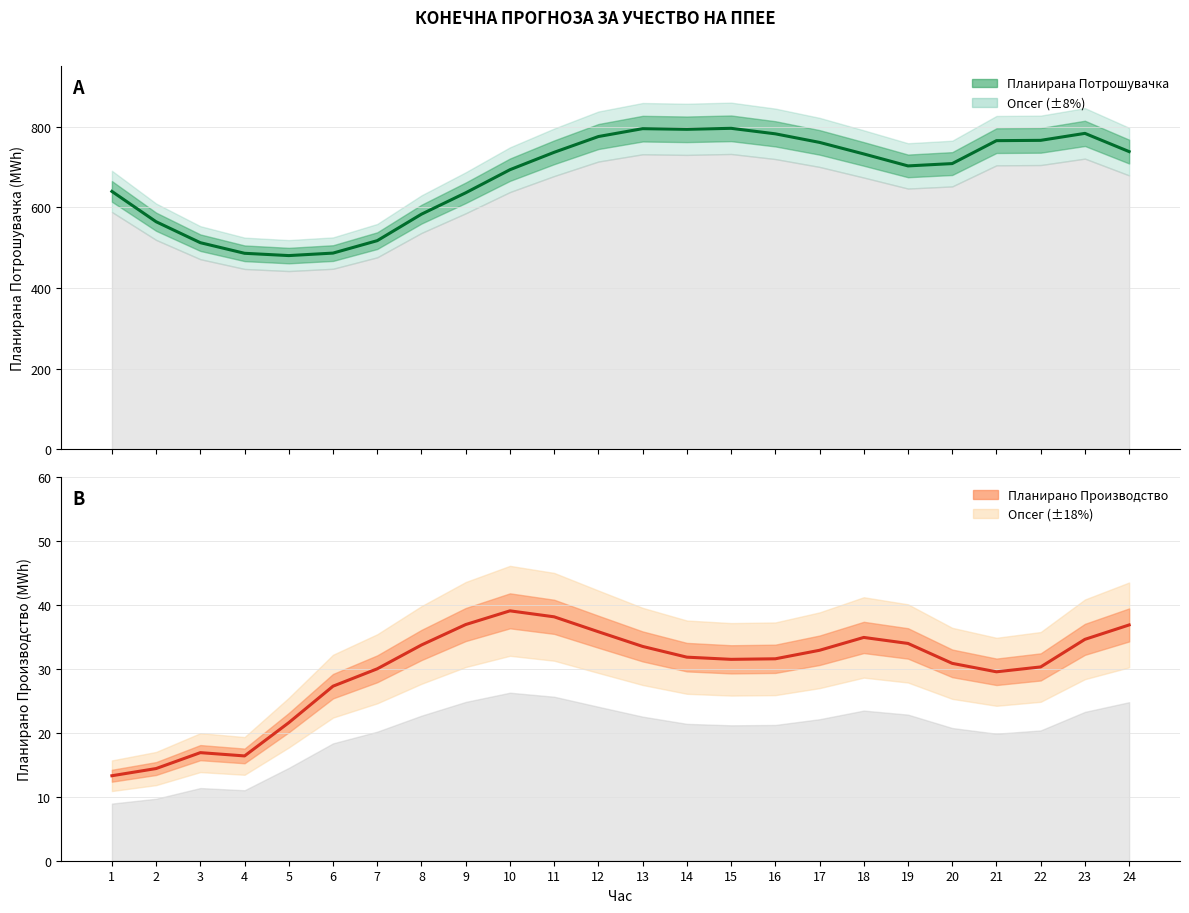

What is the difference between the maximum and minimum values in the Планирано Производство од ППЕЕ series?

25.8